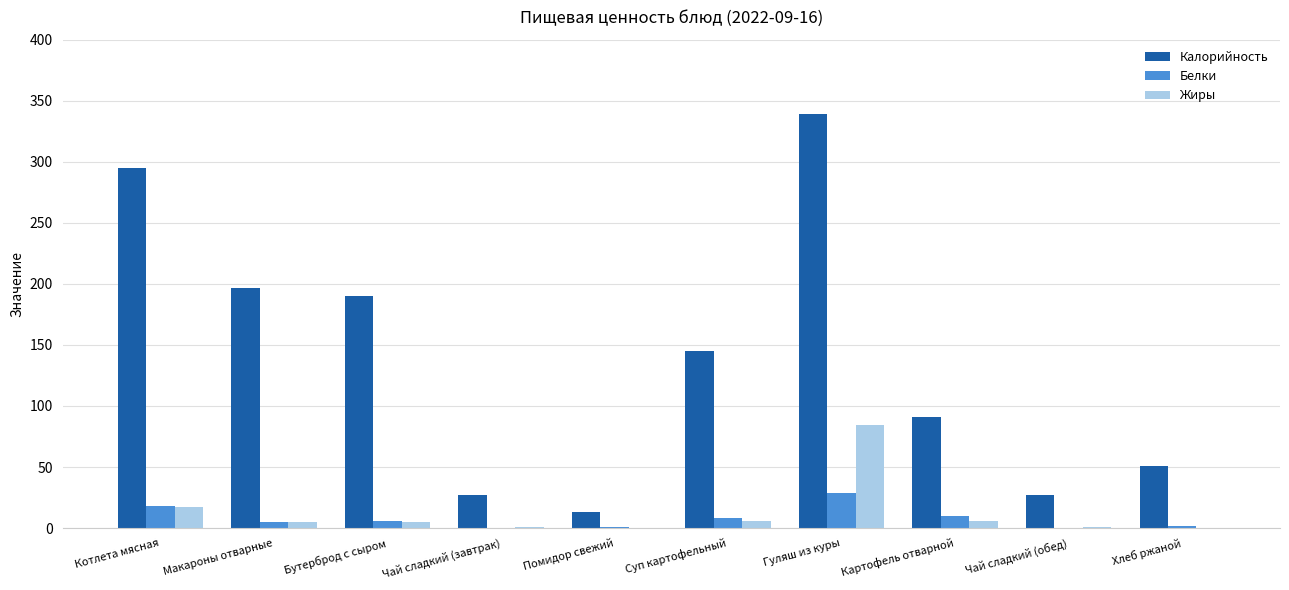

True or false: Калорийность has a value of 91.1 at Картофель отварной.

True